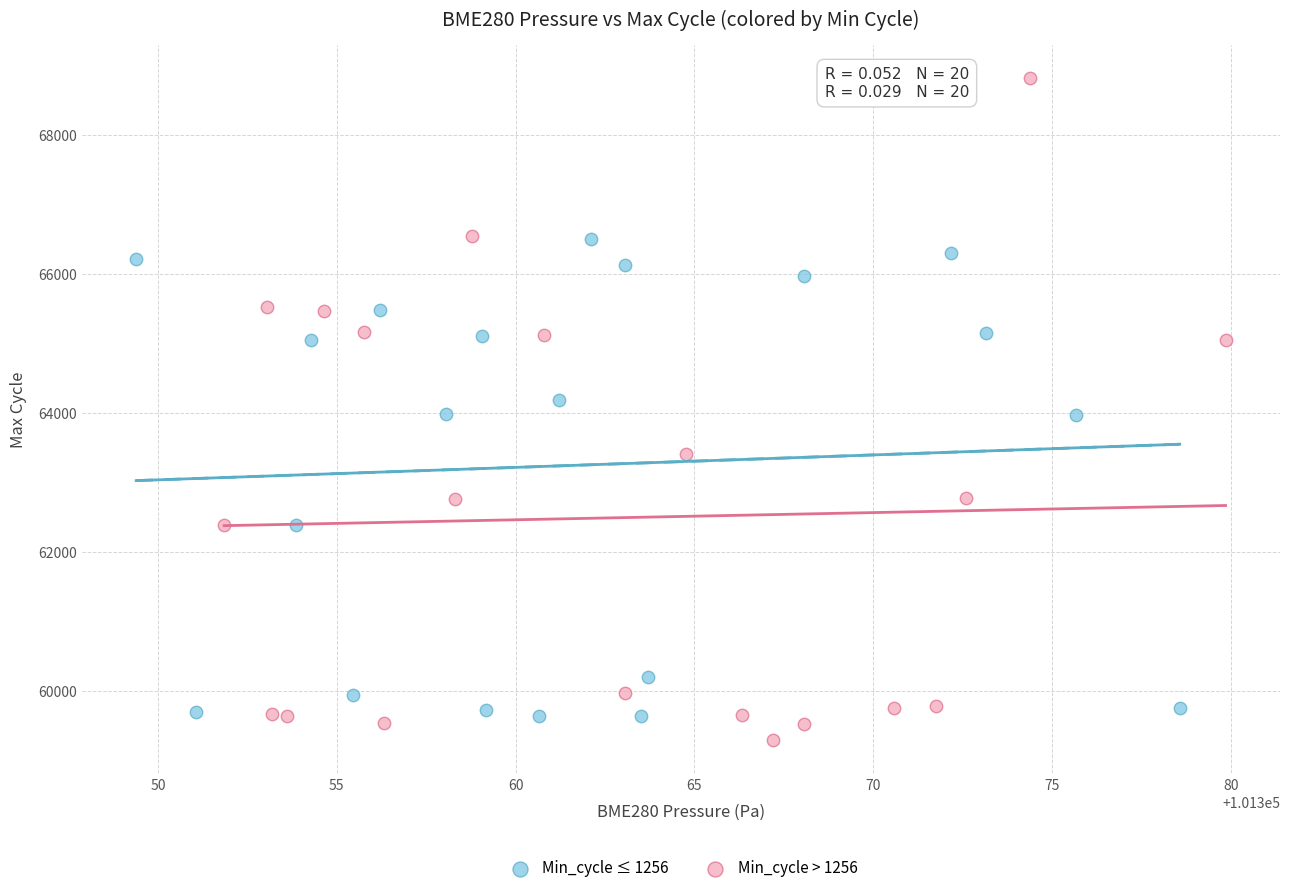

Which series has the widest spread of Y values?

Min_cycle > 1256